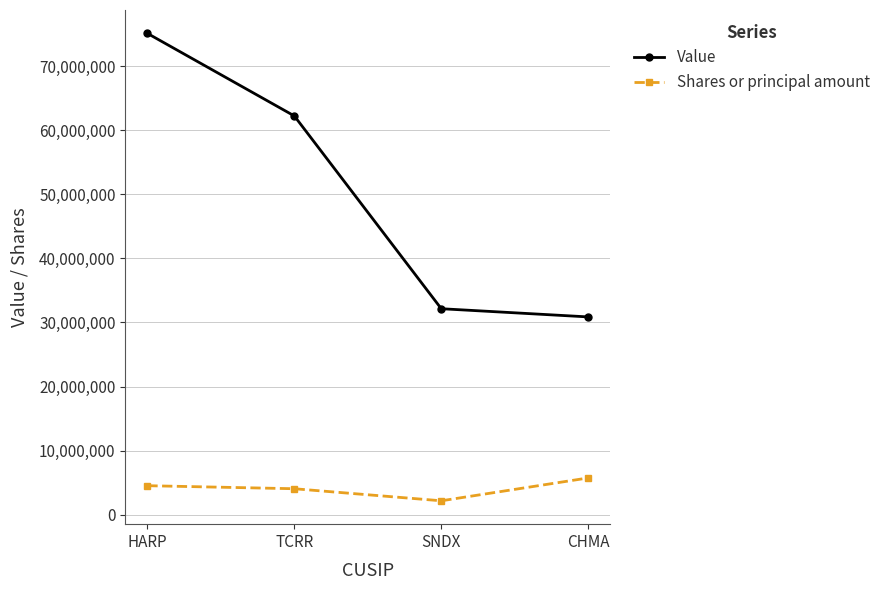

How many series are shown in this chart?

2